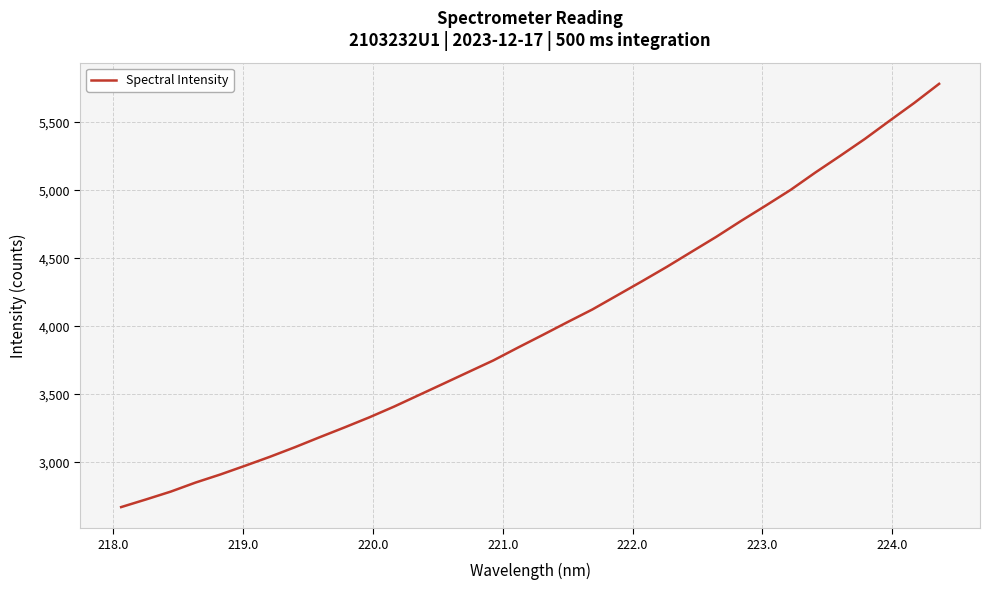

What is the maximum value shown in the chart?

5781.9